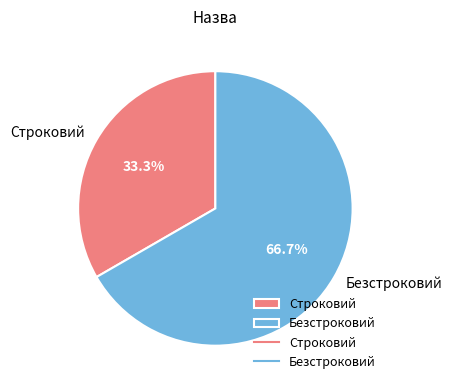

Which slice represents more than half of the pie?

Безстроковий